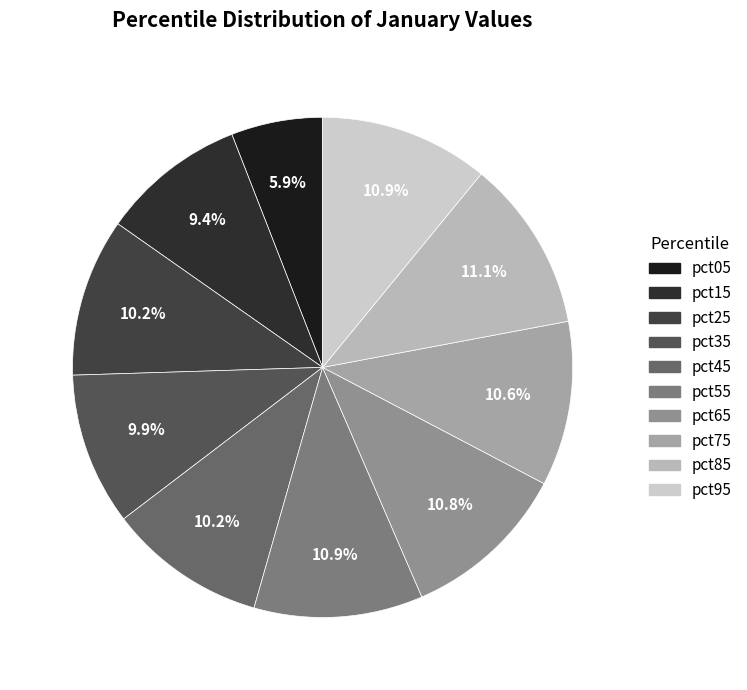

Count the number of slices in the pie.

10